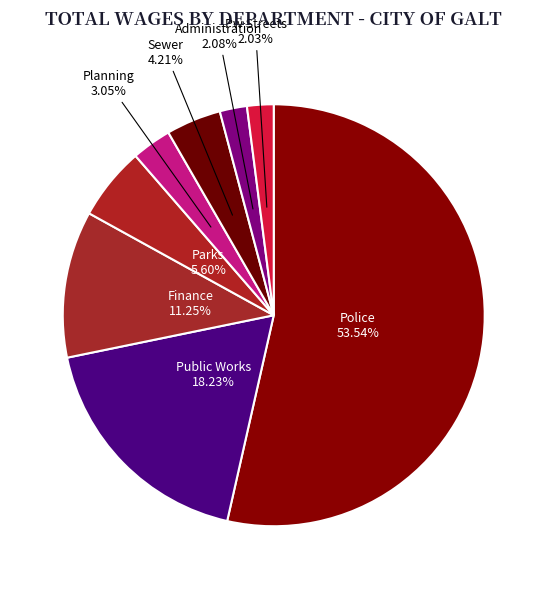

Does any single category account for the majority?

Yes